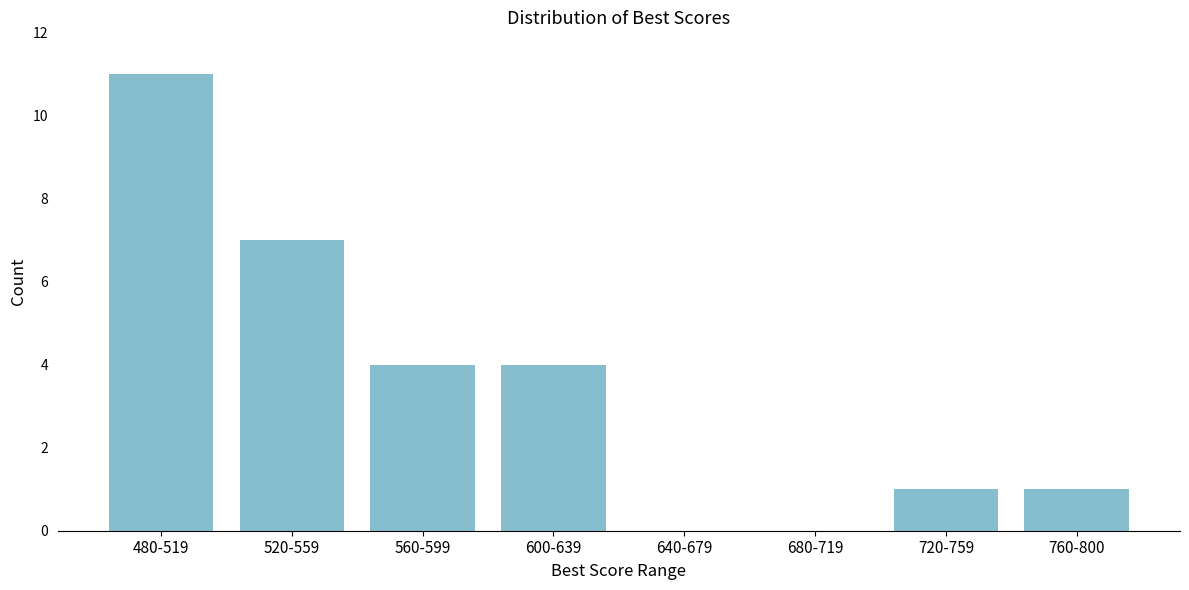

Reading left to right, list all the values displayed in this chart.

480-519=11	520-559=7	560-599=4	600-639=4	640-679=0	680-719=0	720-759=1	760-800=1